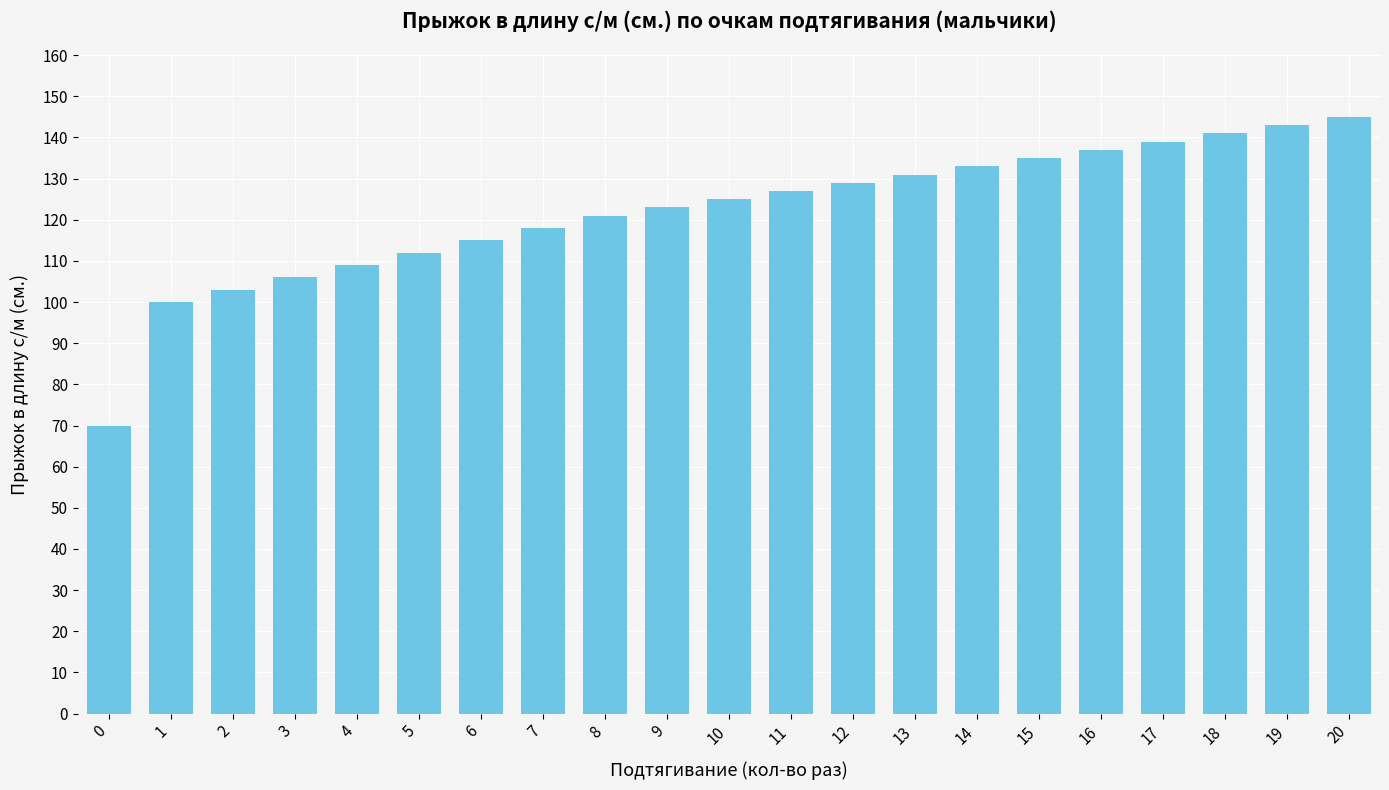

Are the bars horizontal?

No